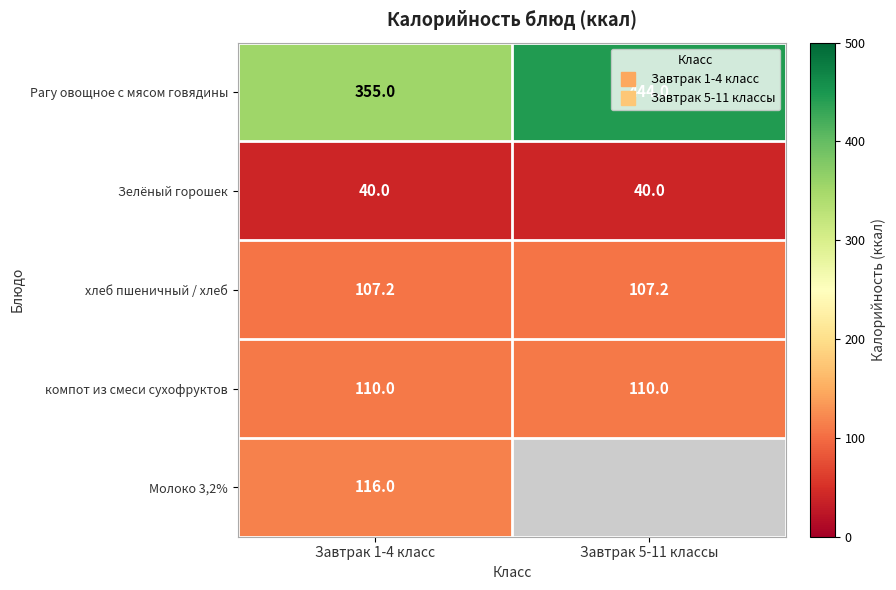

At which category is the sum across all series the highest?

Завтрак 1-4 класс